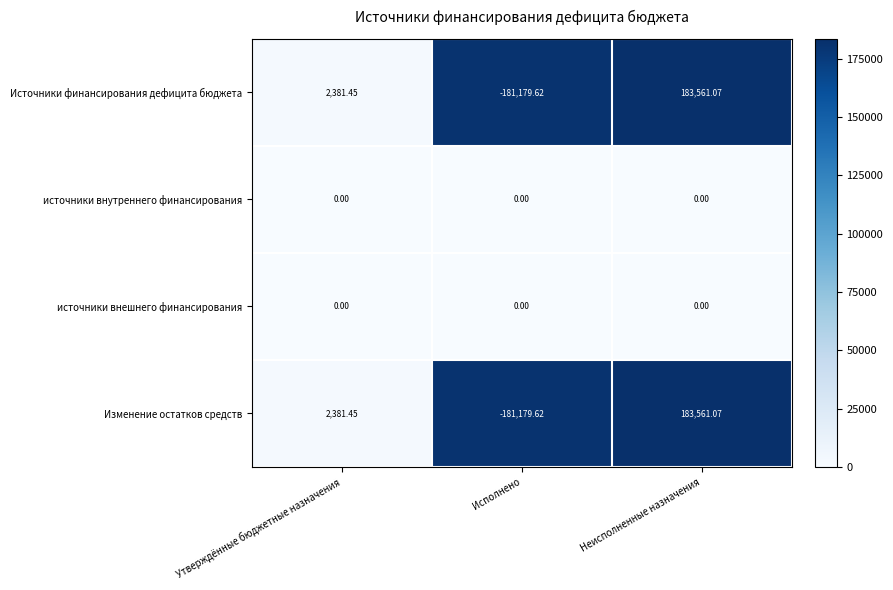

List the labels in order of Изменение остатков средств value, largest first.

Неисполненные назначения, Утверждённые бюджетные назначения, Исполнено